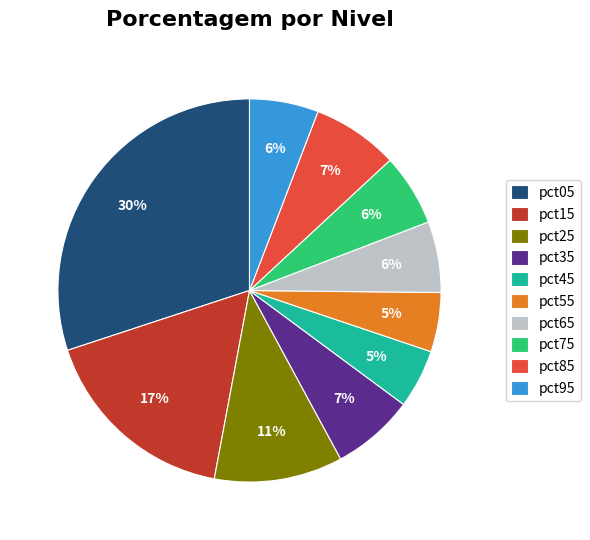

To the nearest percent, what portion does pct55 represent?

5%